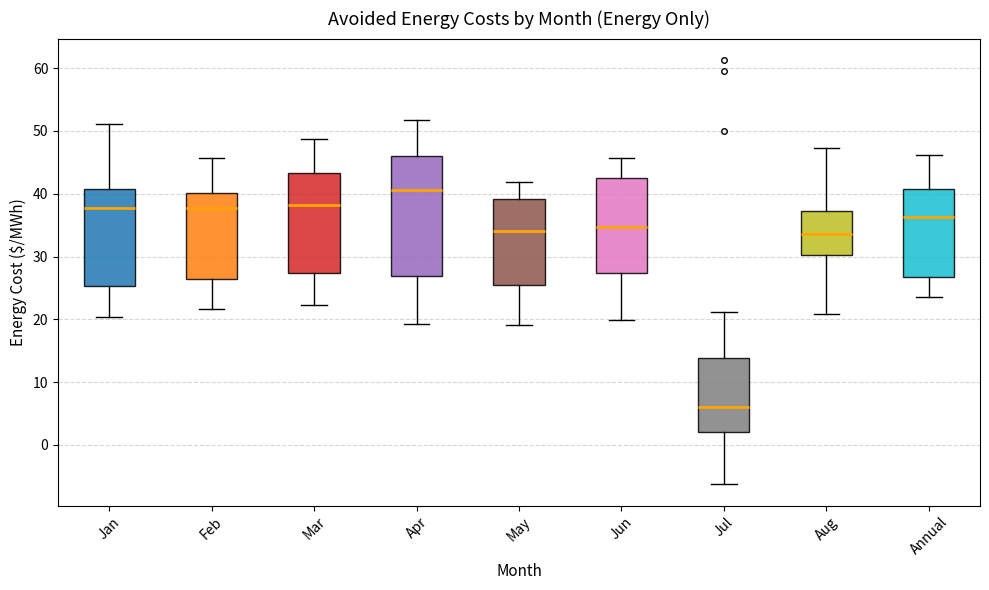

Reading left to right, transcribe this box plot: for each box, give where its median line is, the range the box spans, and where its two whiskers end, as read against the y-axis. The values are not printed on the chart, so give them approximately, as read against the axis.

Jan: median 38, box 25 to 41, whiskers 20 to 51
Feb: median 38, box 26 to 40, whiskers 22 to 46
Mar: median 38, box 27 to 43, whiskers 22 to 49
Apr: median 41, box 27 to 46, whiskers 19 to 52
May: median 34, box 25 to 39, whiskers 19 to 42
Jun: median 35, box 27 to 43, whiskers 20 to 46
Jul: median 6, box 2 to 14, whiskers -6 to 21
Aug: median 34, box 30 to 37, whiskers 21 to 47
Annual: median 36, box 27 to 41, whiskers 23 to 46